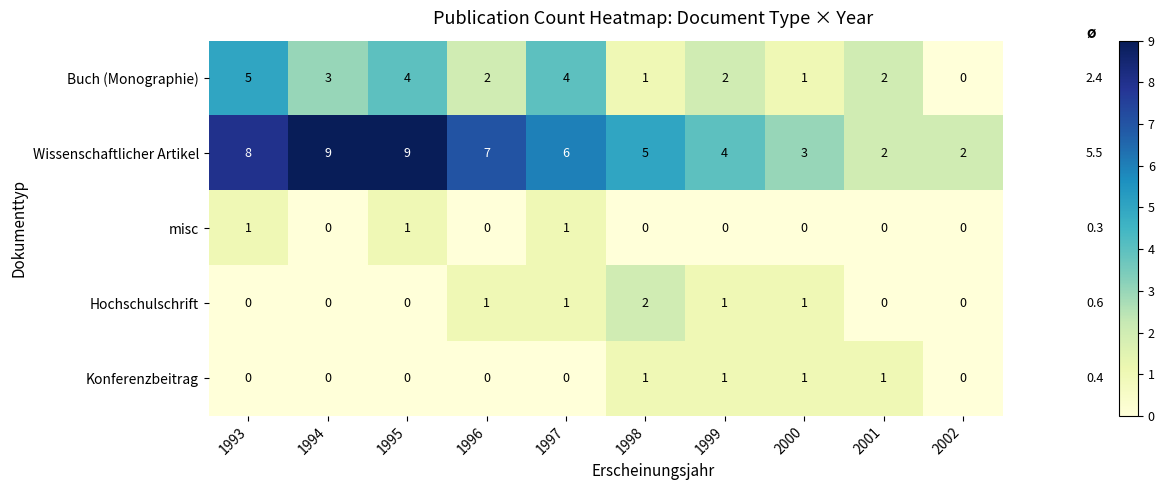

What is the greatest value displayed?

9